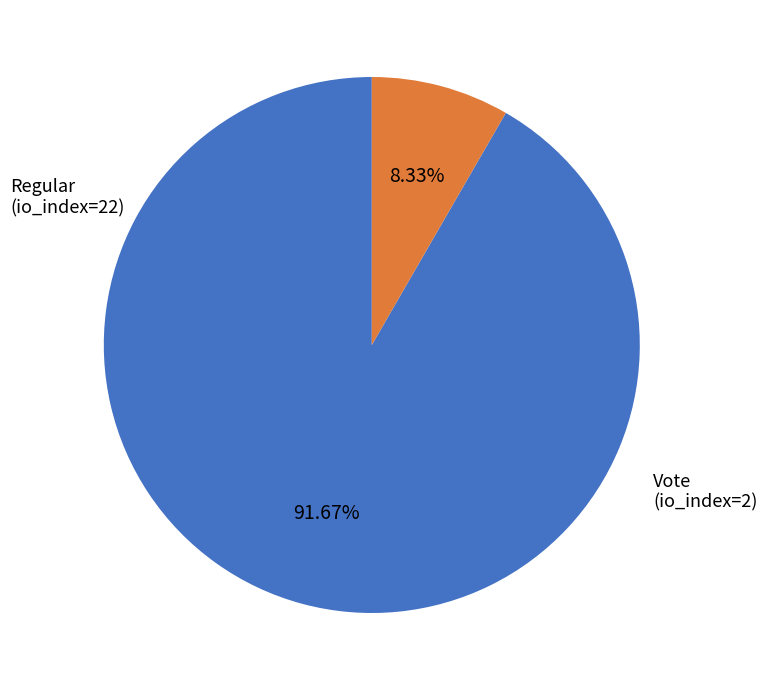

Does any single category account for the majority?

Yes